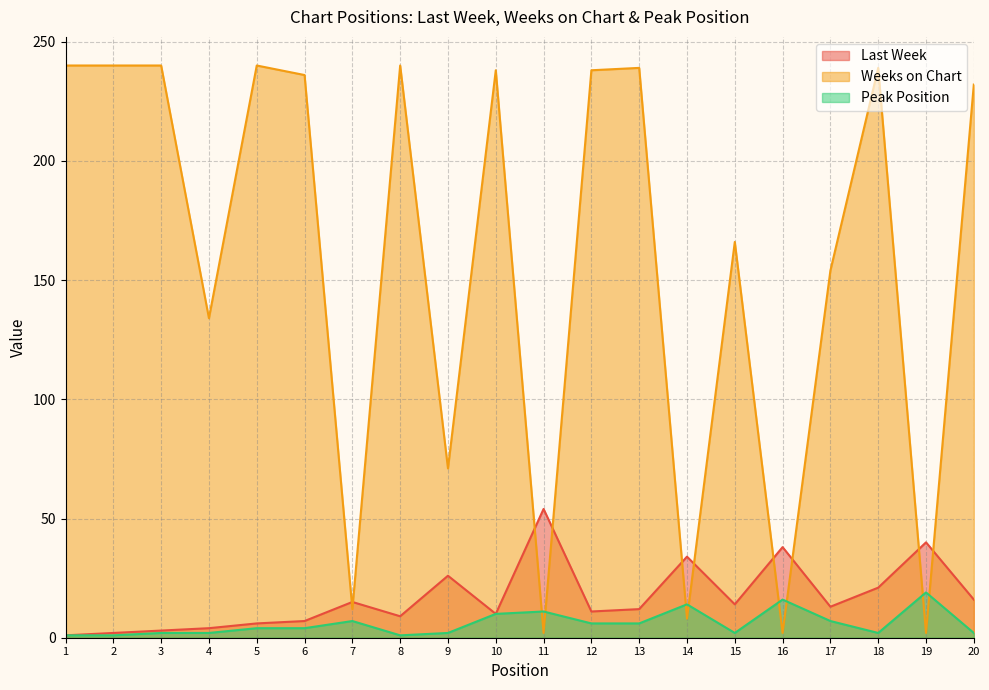

What is the difference between the maximum and minimum values in the Peak Position series?

18